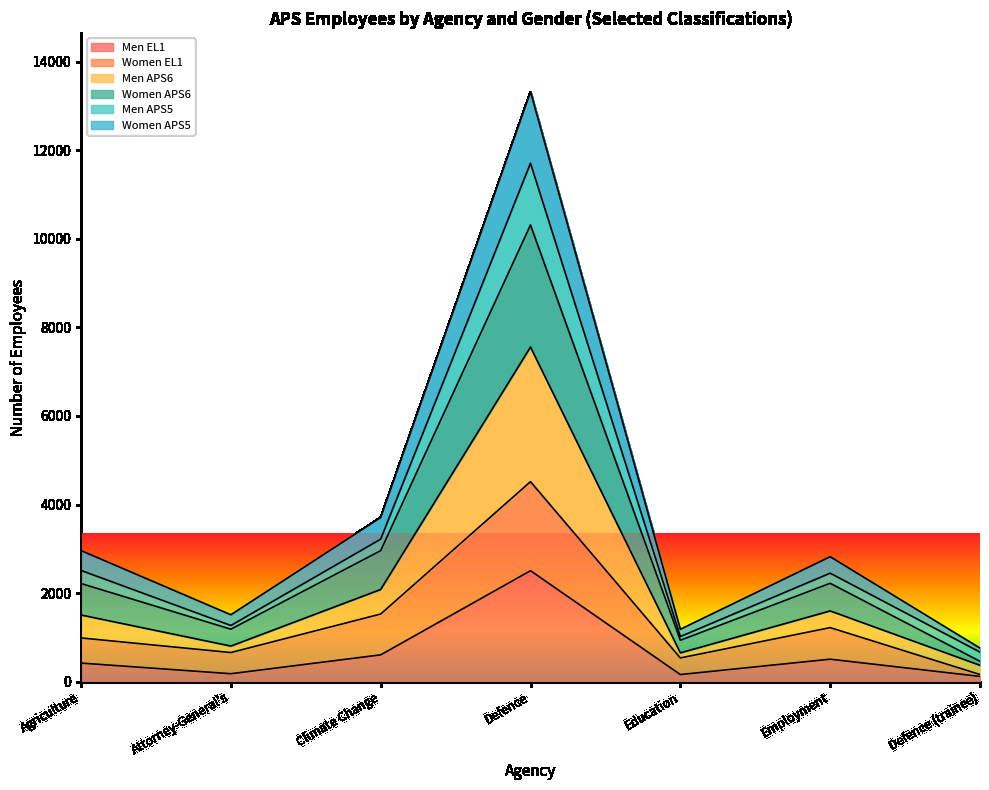

At which category is the sum across all series the highest?

Defence